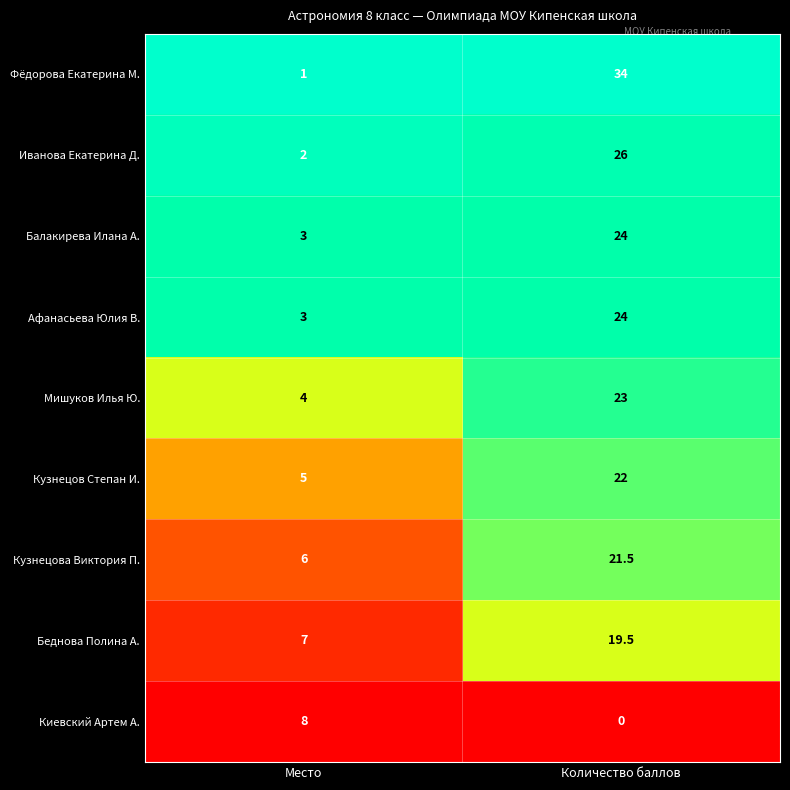

Rank the categories by Кузнецова Виктория П. value from lowest to highest.

Место, Количество баллов